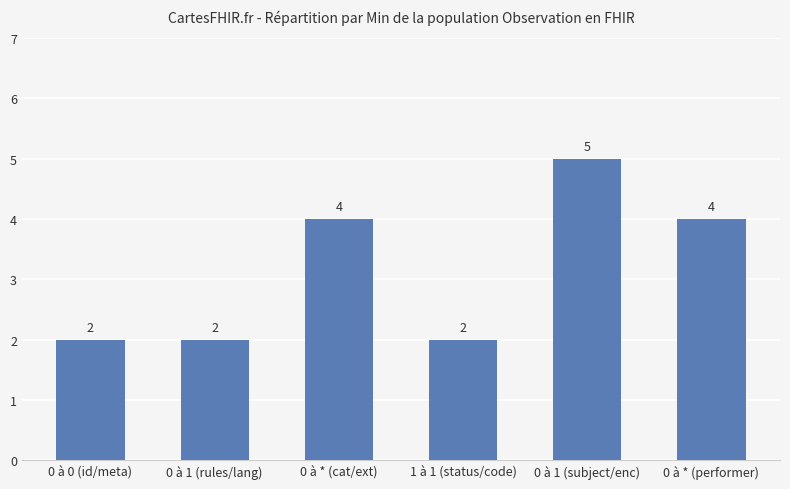

What position from the right is 0 à 1 (subject/enc)?

2